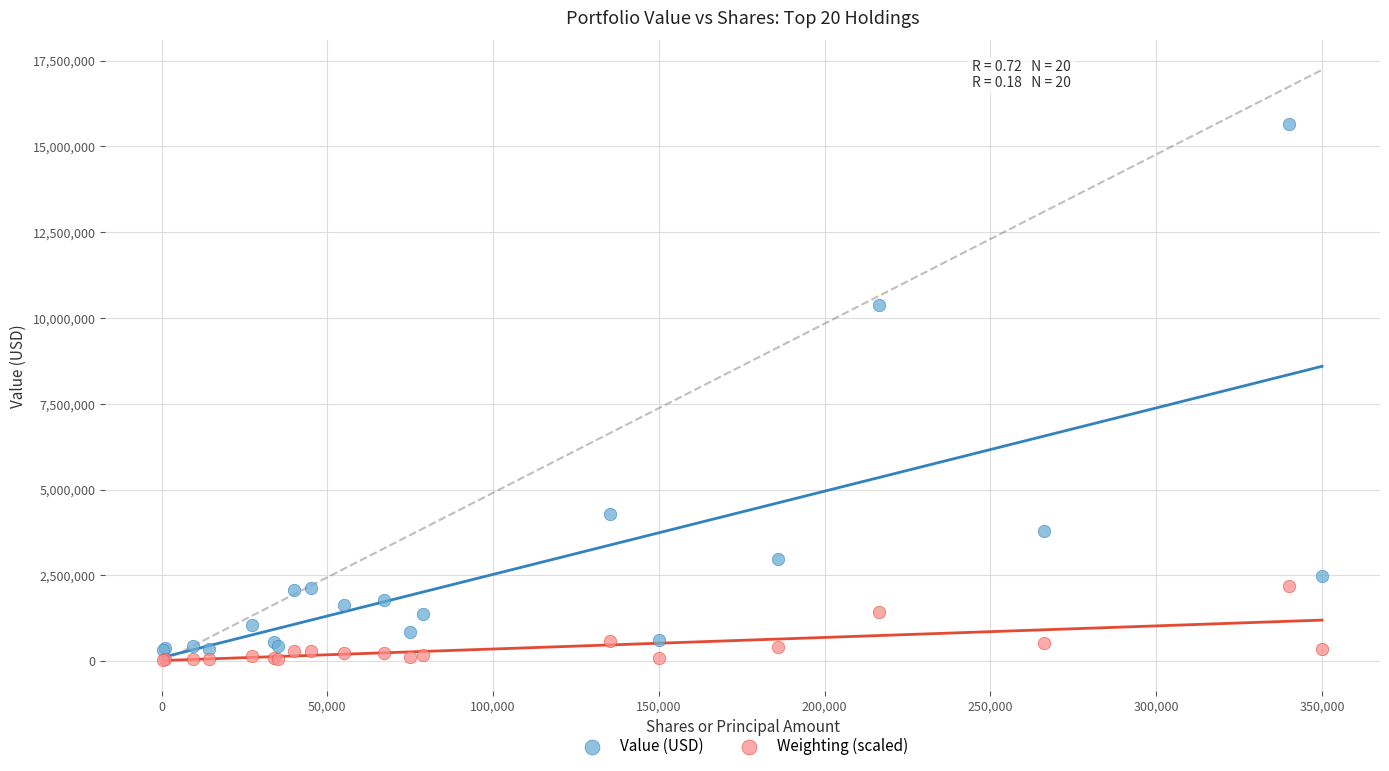

What is the X range (max minus min) for the scatter plot?

349500